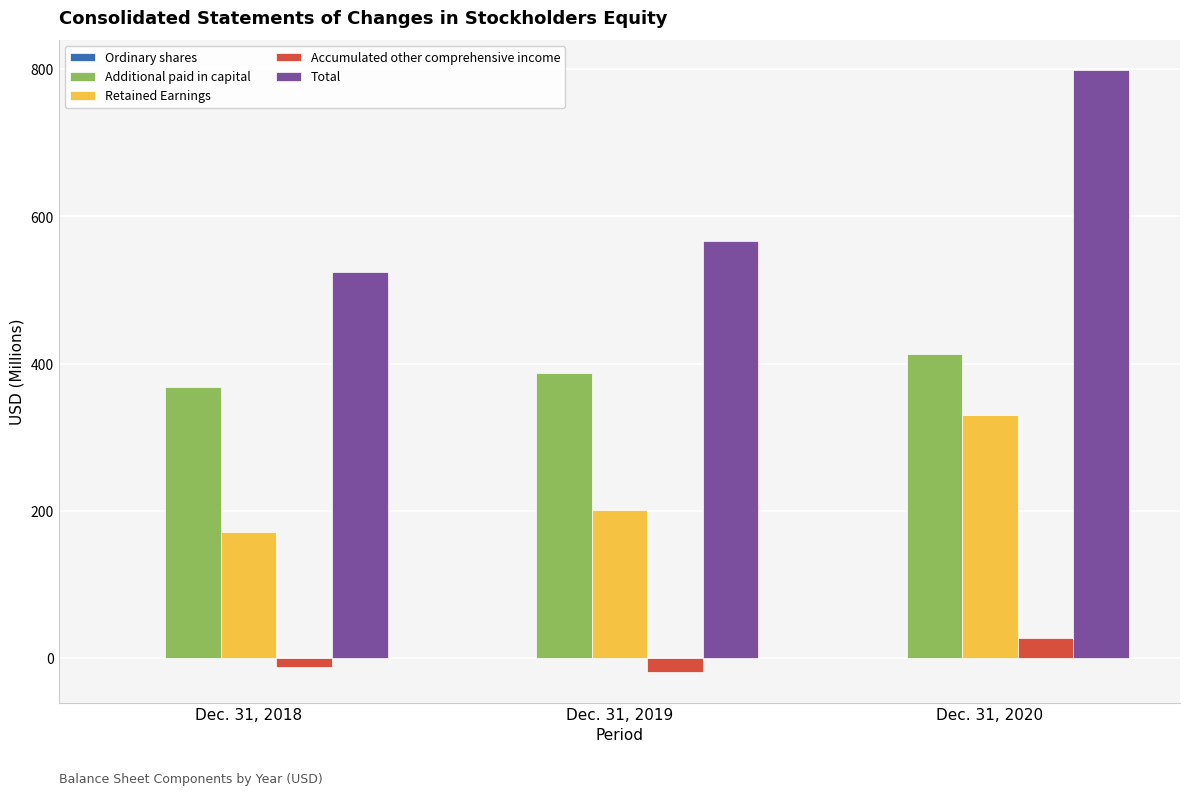

The value of Total at Dec. 31, 2019 is 940.6. True or false?

False